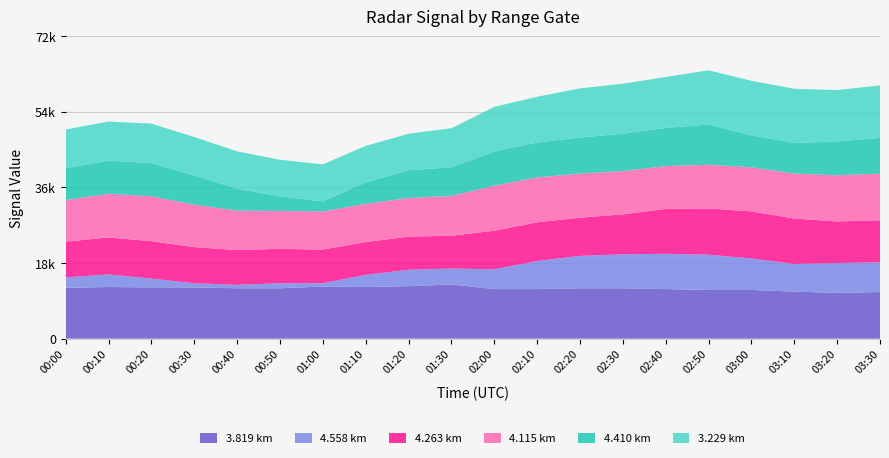

Reading left to right, list all the values displayed in this chart.

4.410: 00:00=7.6	00:10=7.9	00:20=7.9	00:30=7.0	00:40=5.2	00:50=3.5	01:00=2.4	01:10=5.1	01:20=6.6	01:30=6.8	02:00=8.2	02:10=8.3	02:20=8.6	02:30=8.9	02:40=9.1	02:50=9.6	03:00=7.6	03:10=7.3	03:20=8.1	03:30=8.5
4.263: 00:00=8.5	00:10=8.8	00:20=8.9	00:30=8.6	00:40=8.3	00:50=8.2	01:00=8.0	01:10=7.8	01:20=7.9	01:30=7.8	02:00=9.2	02:10=9.2	02:20=9.1	02:30=9.5	02:40=10.7	02:50=11.0	03:00=11.2	03:10=10.8	03:20=9.9	03:30=10.0
3.819: 00:00=12.1	00:10=12.3	00:20=12.2	00:30=12.2	00:40=12.0	00:50=12.0	01:00=12.4	01:10=12.3	01:20=12.5	01:30=12.9	02:00=11.8	02:10=11.8	02:20=12.0	02:30=12.0	02:40=11.8	02:50=11.6	03:00=11.6	03:10=11.2	03:20=10.9	03:30=11.1
3.229: 00:00=9.2	00:10=9.3	00:20=9.4	00:30=9.1	00:40=8.9	00:50=8.7	01:00=8.8	01:10=8.7	01:20=8.7	01:30=9.3	02:00=10.6	02:10=10.9	02:20=11.7	02:30=11.9	02:40=12.1	02:50=12.9	03:00=13.0	03:10=12.9	03:20=12.2	03:30=12.5
4.115: 00:00=9.9	00:10=10.4	00:20=10.7	00:30=10.1	00:40=9.4	00:50=9.0	01:00=9.1	01:10=9.1	01:20=9.2	01:30=9.5	02:00=10.7	02:10=10.7	02:20=10.5	02:30=10.3	02:40=10.2	02:50=10.4	03:00=10.5	03:10=10.7	03:20=11.0	03:30=11.1
4.558: 00:00=2.5	00:10=3.0	00:20=2.1	00:30=1.0	00:40=0.8	00:50=1.2	01:00=0.8	01:10=2.9	01:20=3.9	01:30=3.8	02:00=4.7	02:10=6.7	02:20=7.7	02:30=8.1	02:40=8.4	02:50=8.4	03:00=7.5	03:10=6.6	03:20=7.1	03:30=7.1